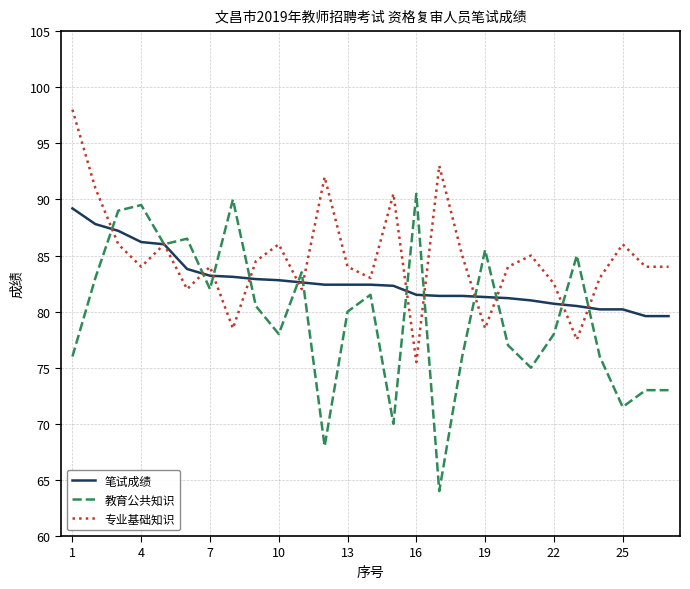

What is the maximum value shown in the chart?

98.0